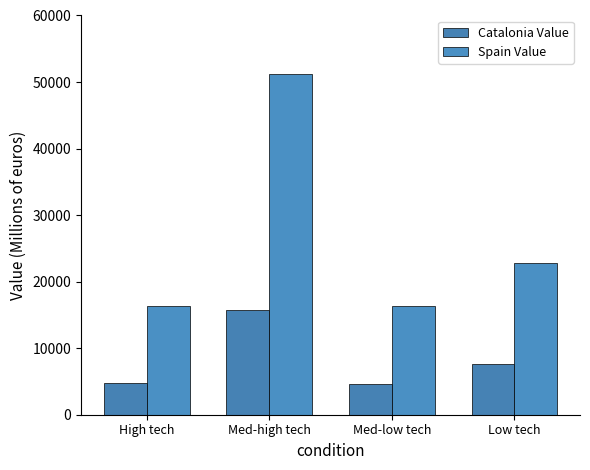

At Low tech, list the series in order from smallest to largest.

Catalonia Value, Spain Value